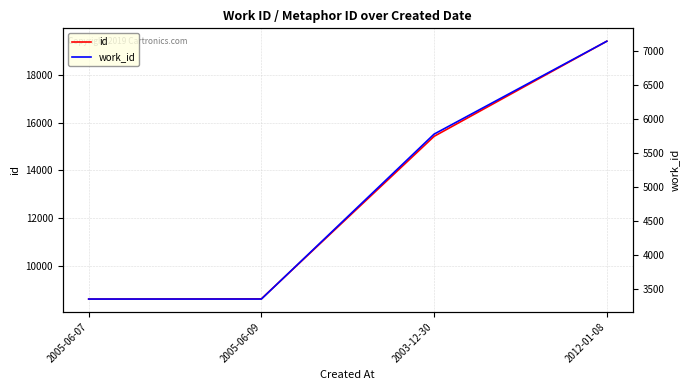

True or false: id has a value of 15423 at 2003-12-30.

True